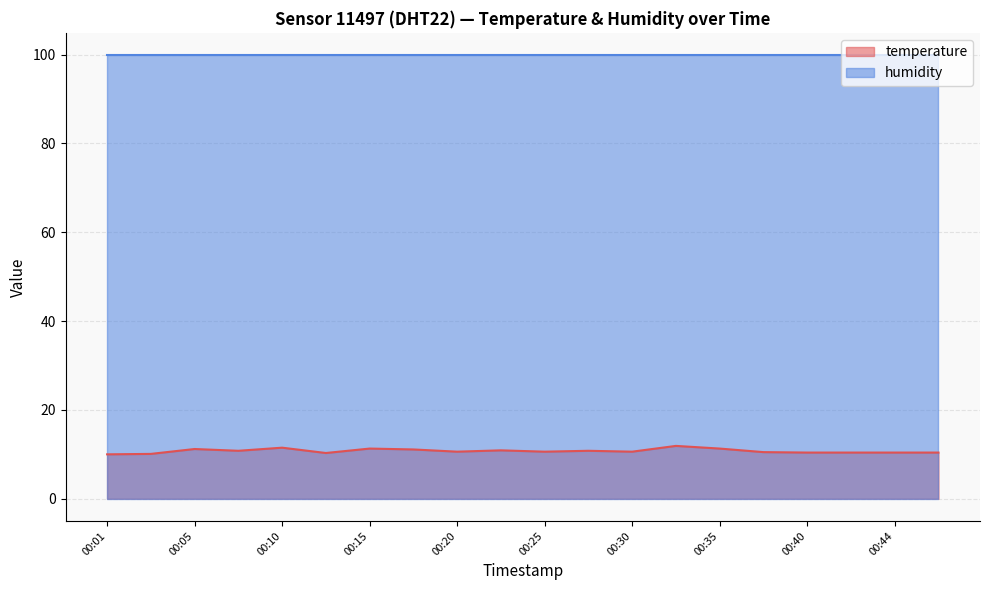

The chart shows a value of 10.4 at 00:44. True or false?

True